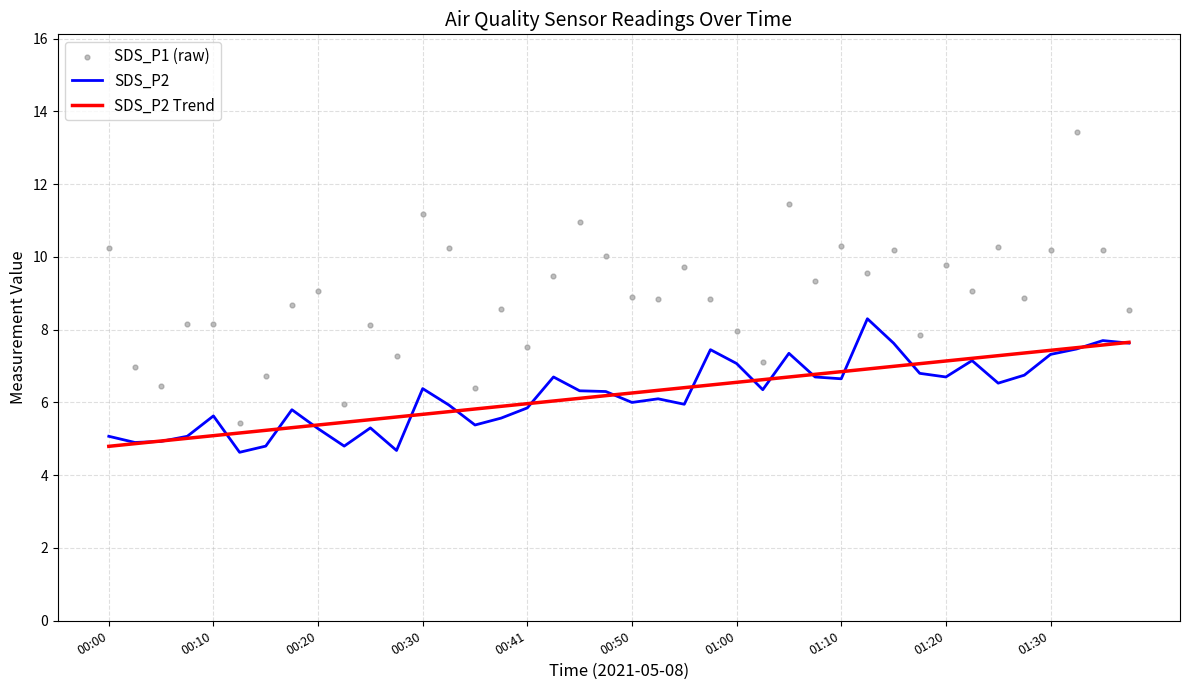

At how many categories does at least one series exceed 5?

40